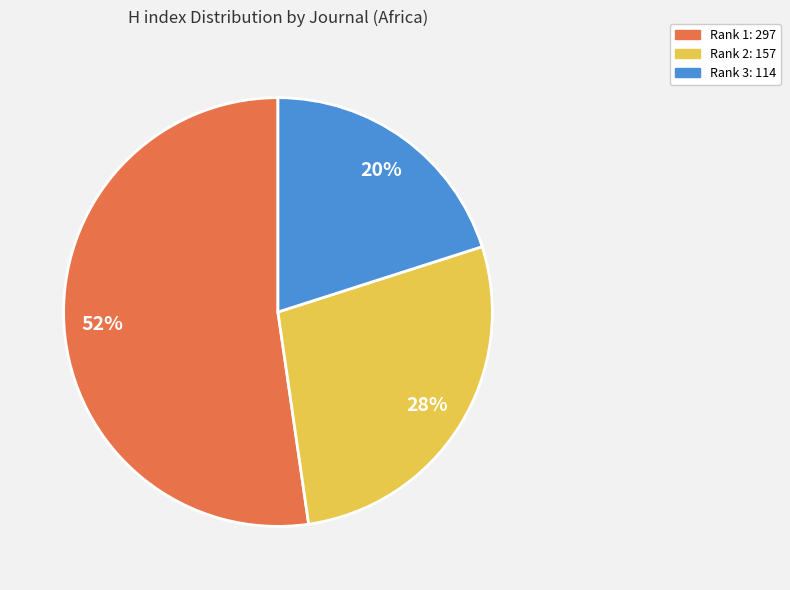

Does any single category account for the majority?

Yes